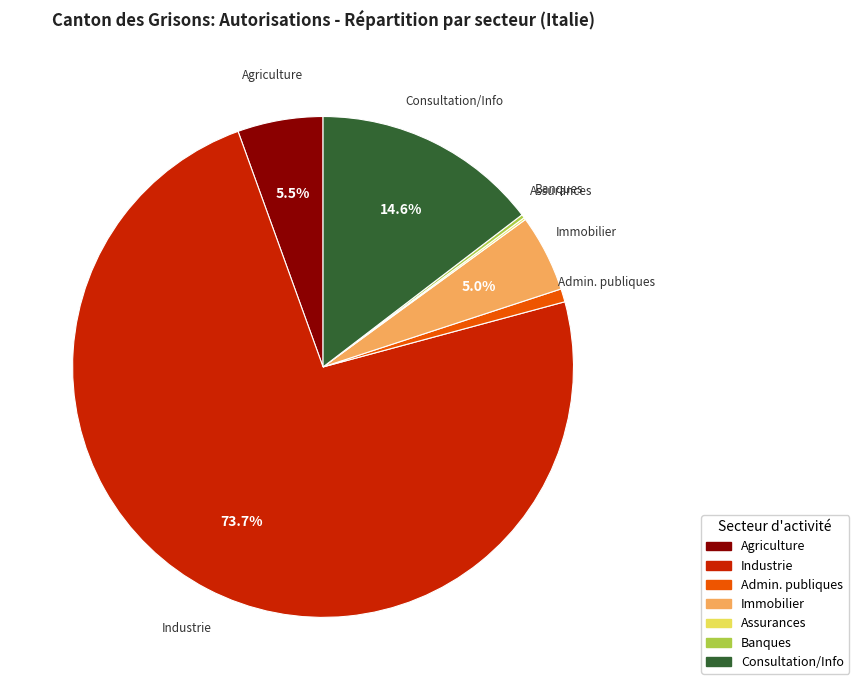

Is there any slice that represents more than half of the pie?

Yes